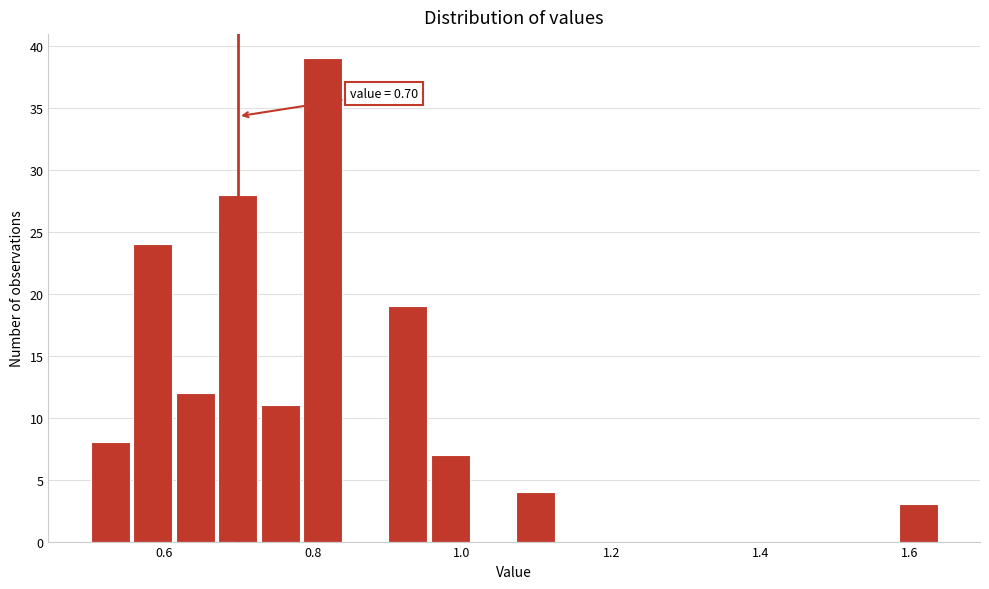

Read against the x-axis, roughly where is the centre of the tallest bar?

0.82